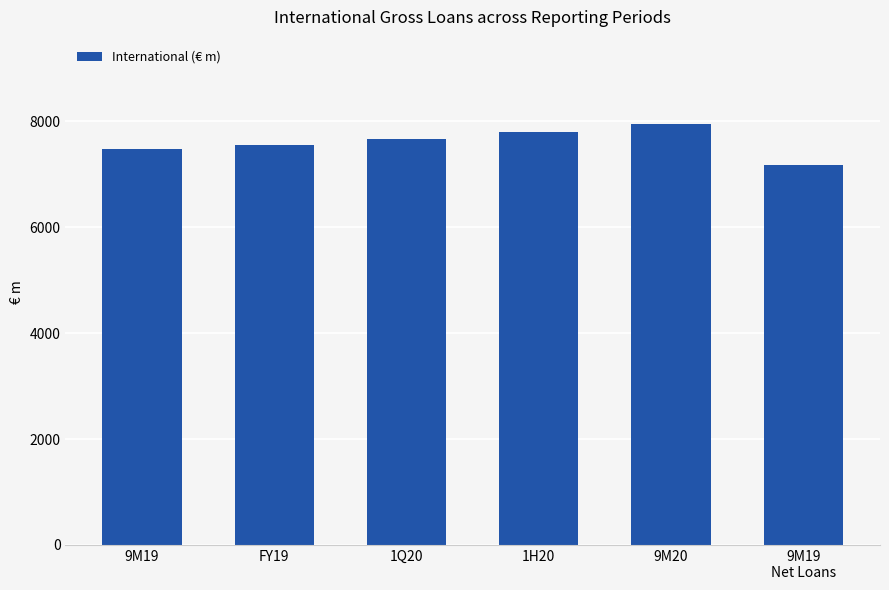

What is the label of the 5th bar from the right?

FY19